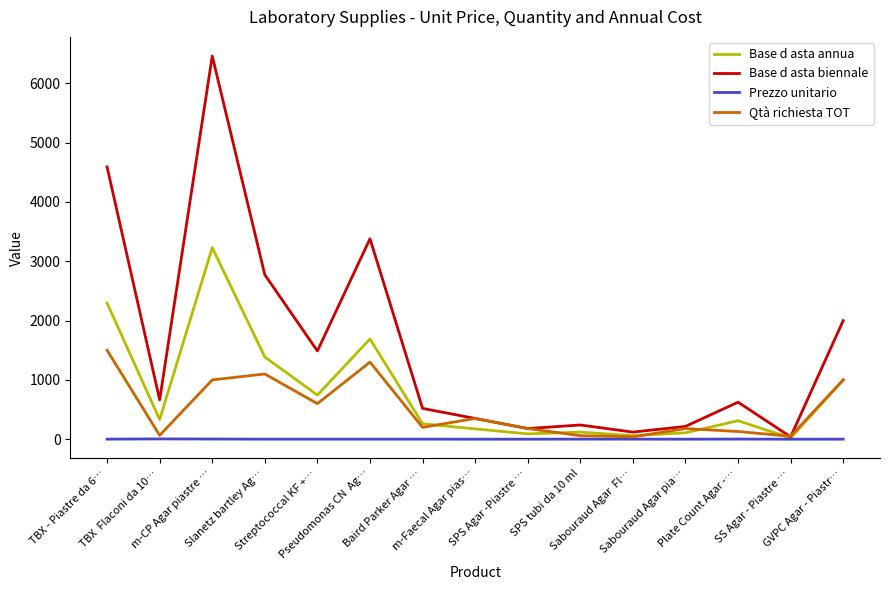

At which category does Base d asta annua reach its first local valley?

TBX  Flaconi da 10…